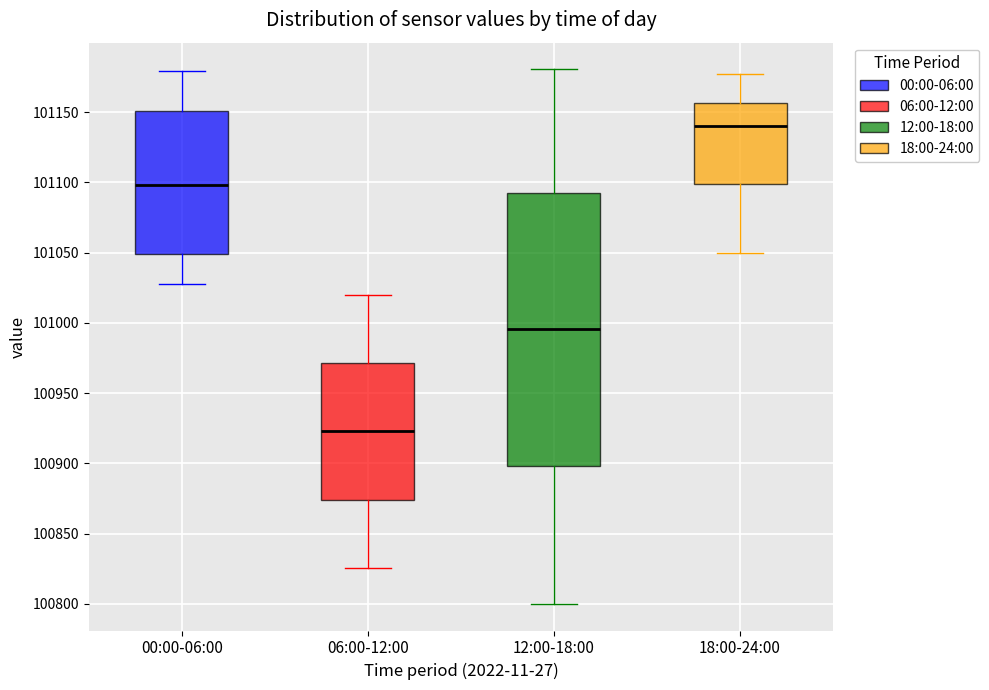

Reading left to right, transcribe this box plot: for each box, give where its median line is, the range the box spans, and where its two whiskers end, as read against the y-axis. The values are not printed on the chart, so give them approximately, as read against the axis.

00:00-06:00: median 101100, box 101050 to 101150, whiskers 101030 to 101180
06:00-12:00: median 100925, box 100875 to 100970, whiskers 100825 to 101020
12:00-18:00: median 100995, box 100900 to 101095, whiskers 100800 to 101180
18:00-24:00: median 101140, box 101100 to 101155, whiskers 101050 to 101175